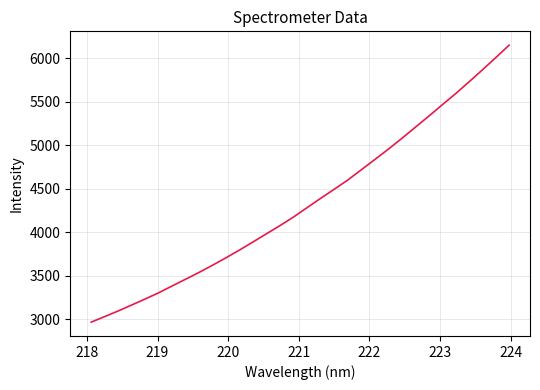

How many lines are shown in the chart?

1